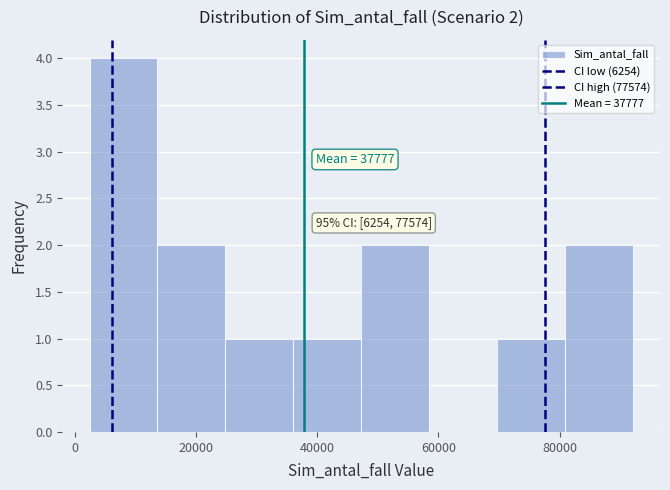

Which range on the x-axis has the tallest bar?

2000 to 14000